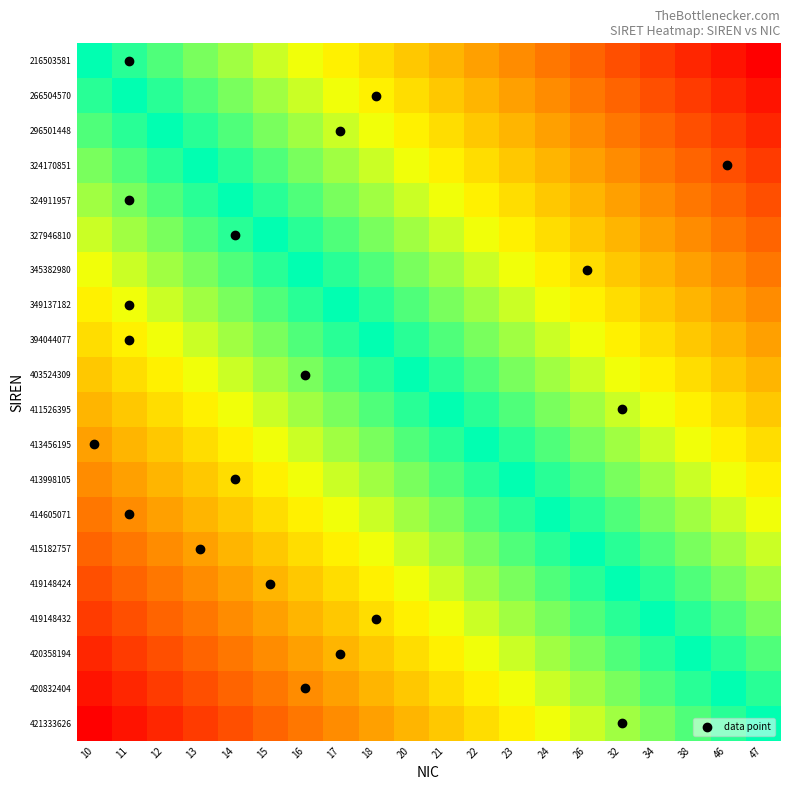

At which category is the sum across all series the highest?

47